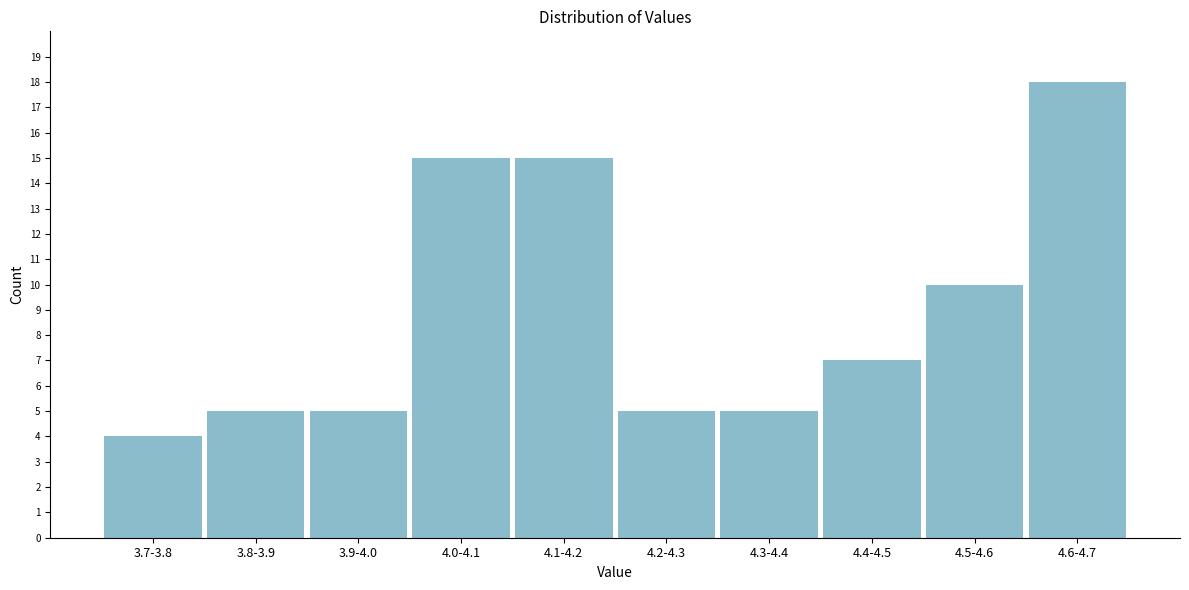

Reading right to left, extract all data points from this chart.

4.6-4.7=18	4.5-4.6=10	4.4-4.5=7	4.3-4.4=5	4.2-4.3=5	4.1-4.2=15	4.0-4.1=15	3.9-4.0=5	3.8-3.9=5	3.7-3.8=4